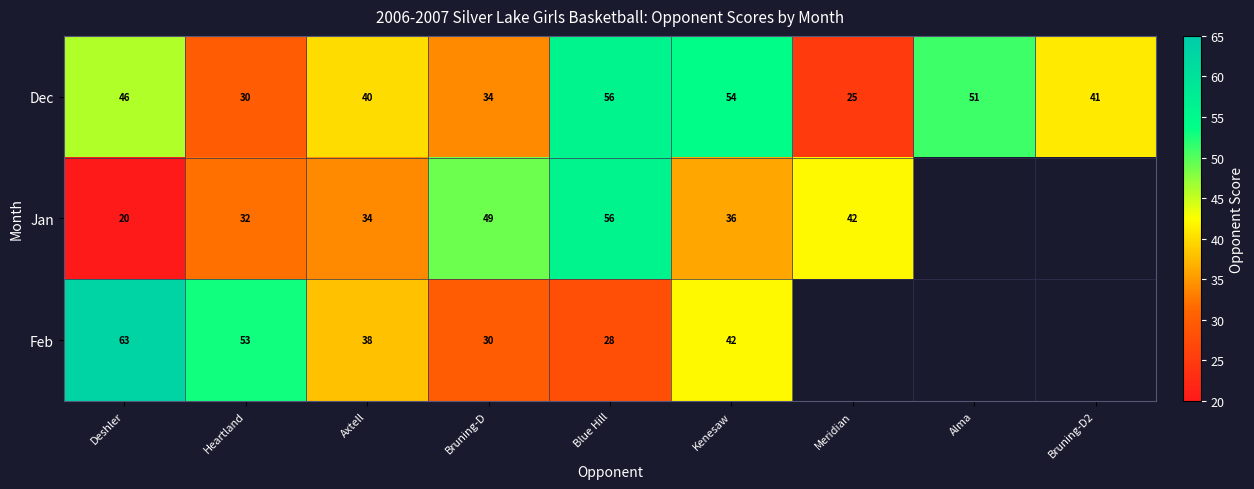

How many data points in Dec are less than 41?

4